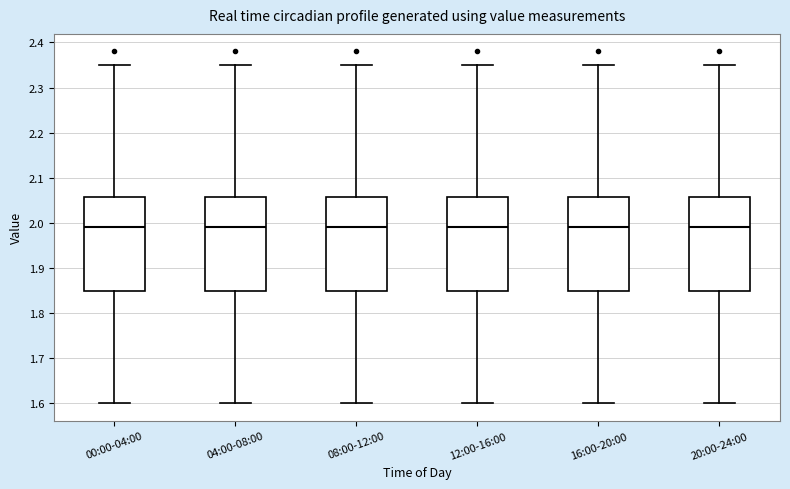

Reading left to right, transcribe this box plot: for each box, give where its median line is, the range the box spans, and where its two whiskers end, as read against the y-axis. The values are not printed on the chart, so give them approximately, as read against the axis.

00:00-04:00: median 1.99, box 1.85 to 2.06, whiskers 1.60 to 2.35
04:00-08:00: median 1.99, box 1.85 to 2.06, whiskers 1.60 to 2.35
08:00-12:00: median 1.99, box 1.85 to 2.06, whiskers 1.60 to 2.35
12:00-16:00: median 1.99, box 1.85 to 2.06, whiskers 1.60 to 2.35
16:00-20:00: median 1.99, box 1.85 to 2.06, whiskers 1.60 to 2.35
20:00-24:00: median 1.99, box 1.85 to 2.06, whiskers 1.60 to 2.35